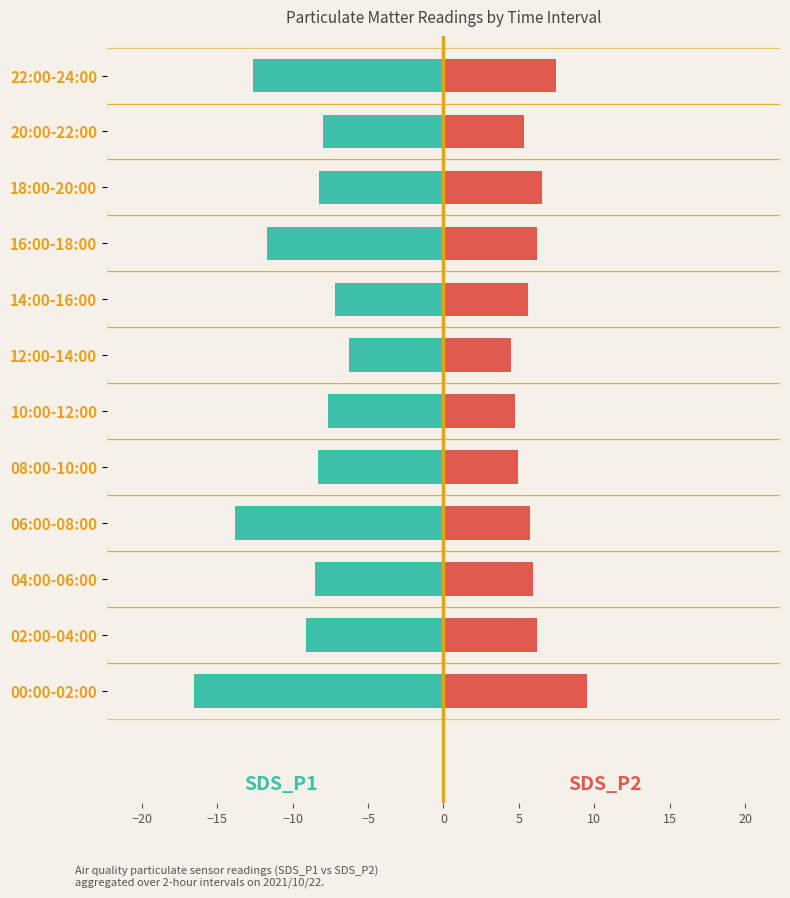

Is the value of SDS_P2 at 16:00-18:00 greater than the value of SDS_P1 at 16:00-18:00?

Yes